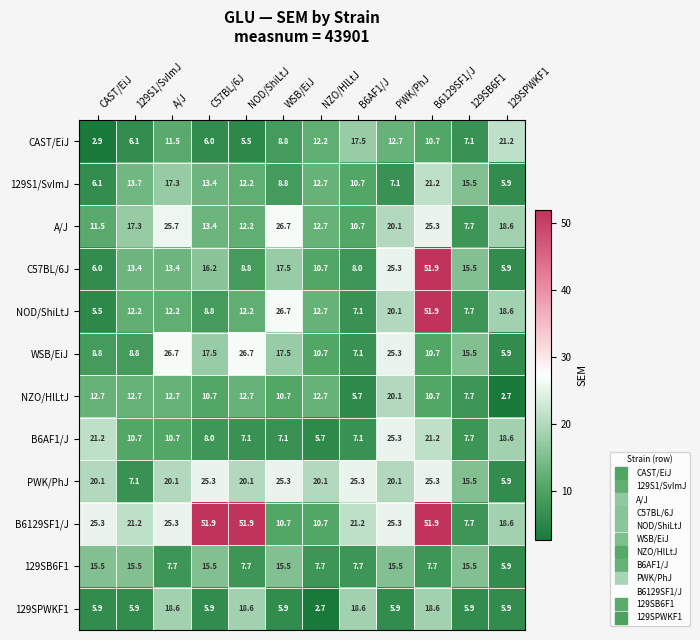

What is the total value across all series at A/J?

201.9